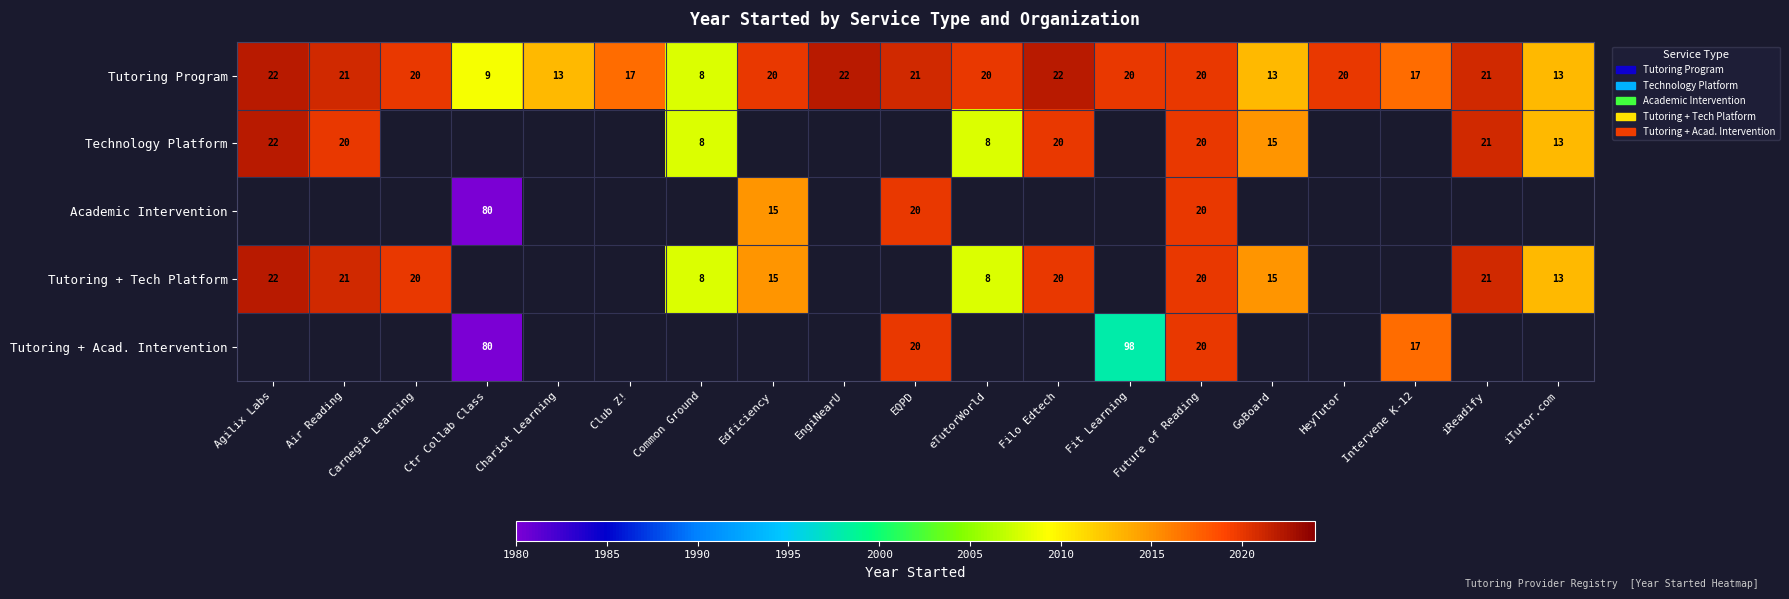

The Tutoring + Tech Platform series shows 3433.5 at Filo Edtech. True or false?

False